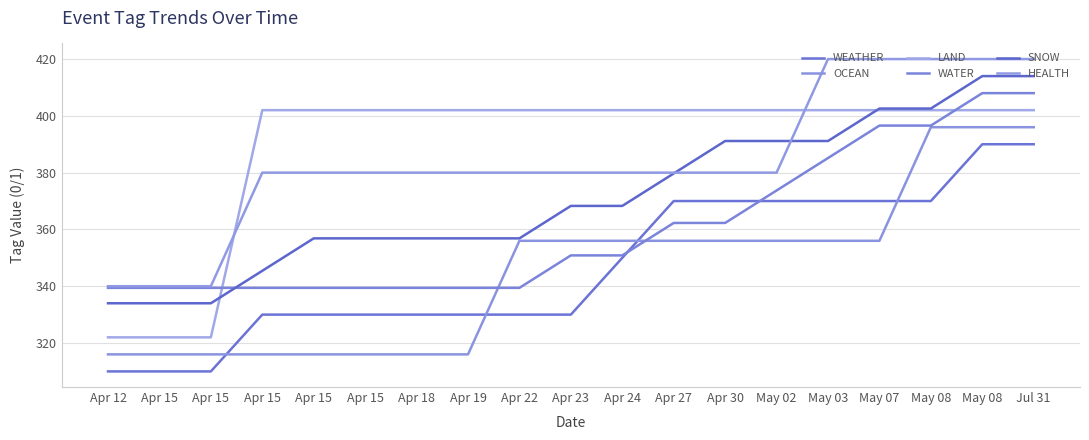

True or false: SNOW has more than 1 points higher than both neighbors.

False